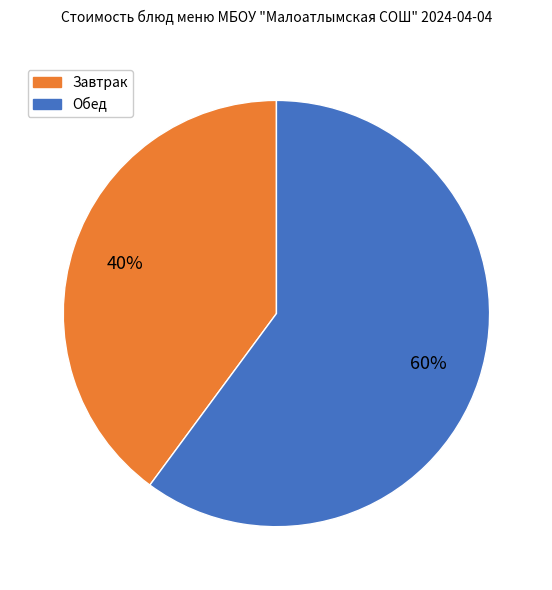

How many slices are in this pie chart?

2